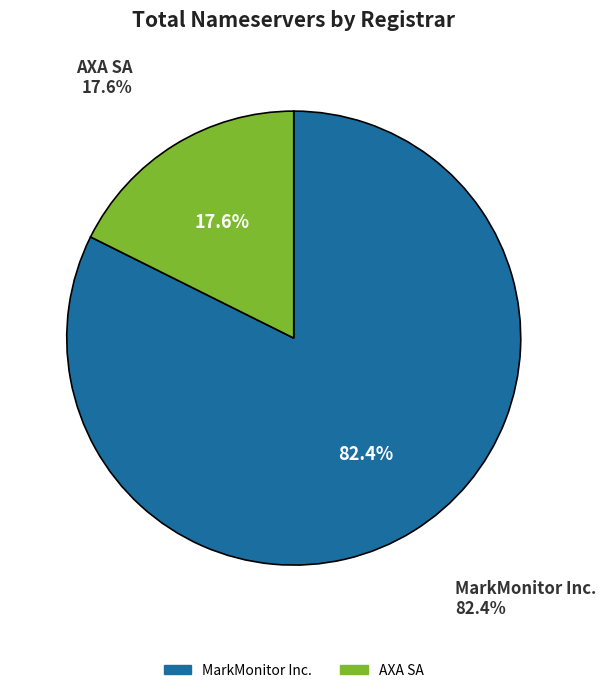

Is there a majority slice in this chart?

Yes